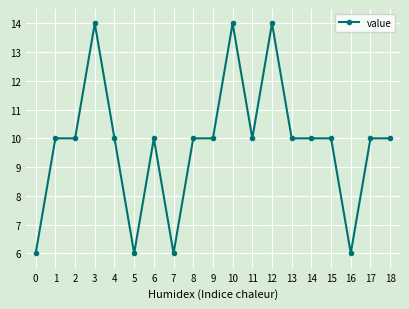

Does the chart have visible grid lines?

Yes